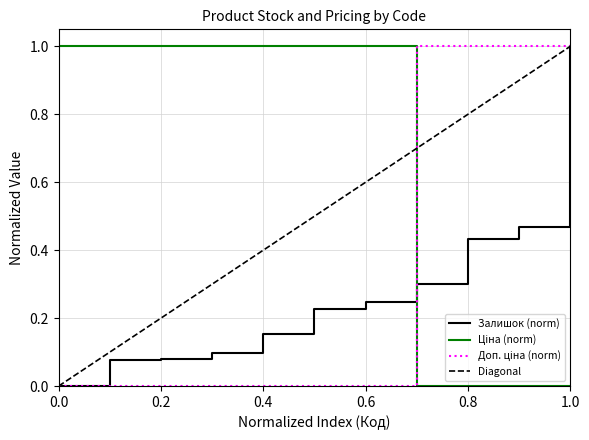

At which label does Залишок (norm) reach its peak?

1.0